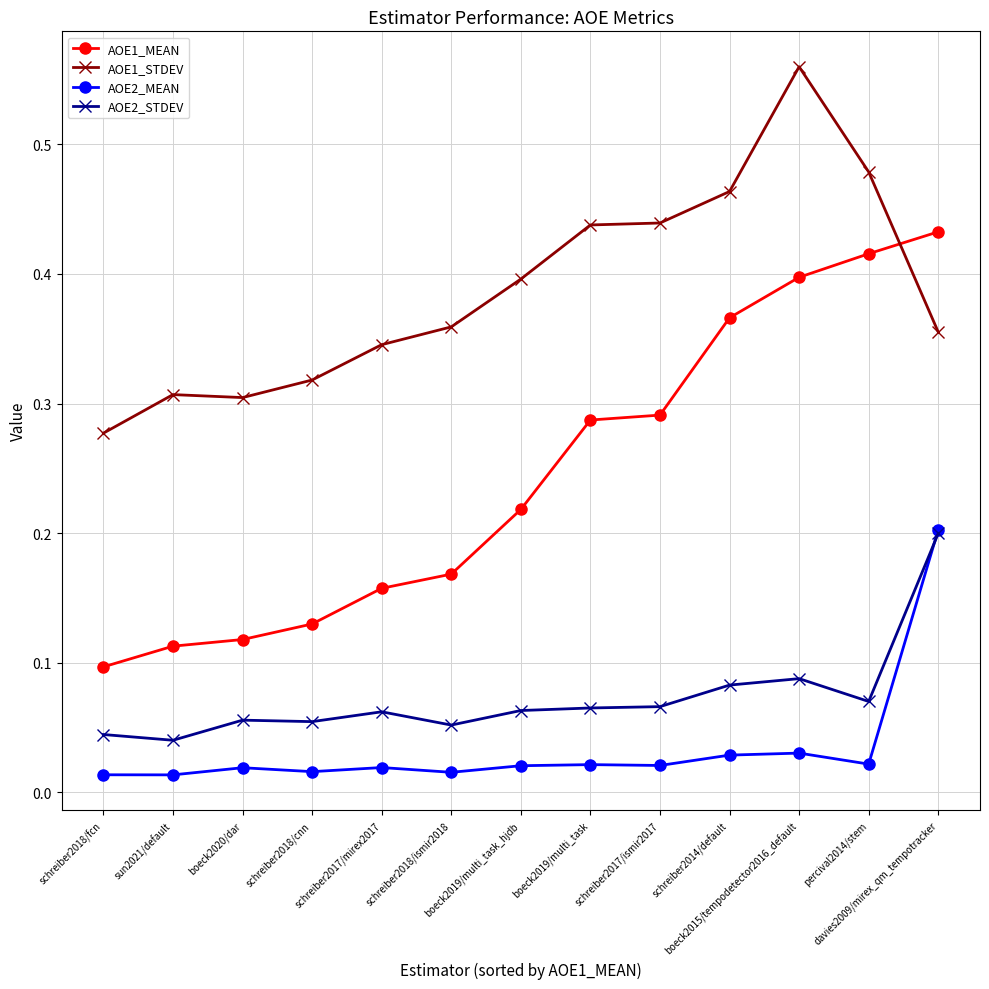

How many lines are shown in the chart?

4